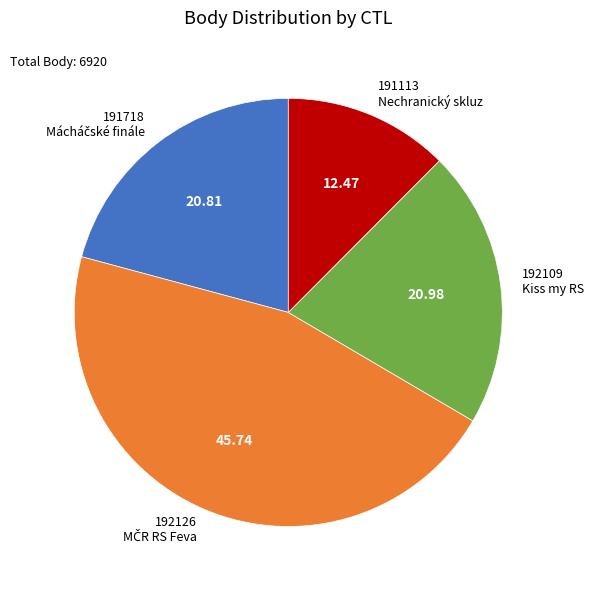

Do 192126 and 191718 together represent more than half of the pie?

Yes